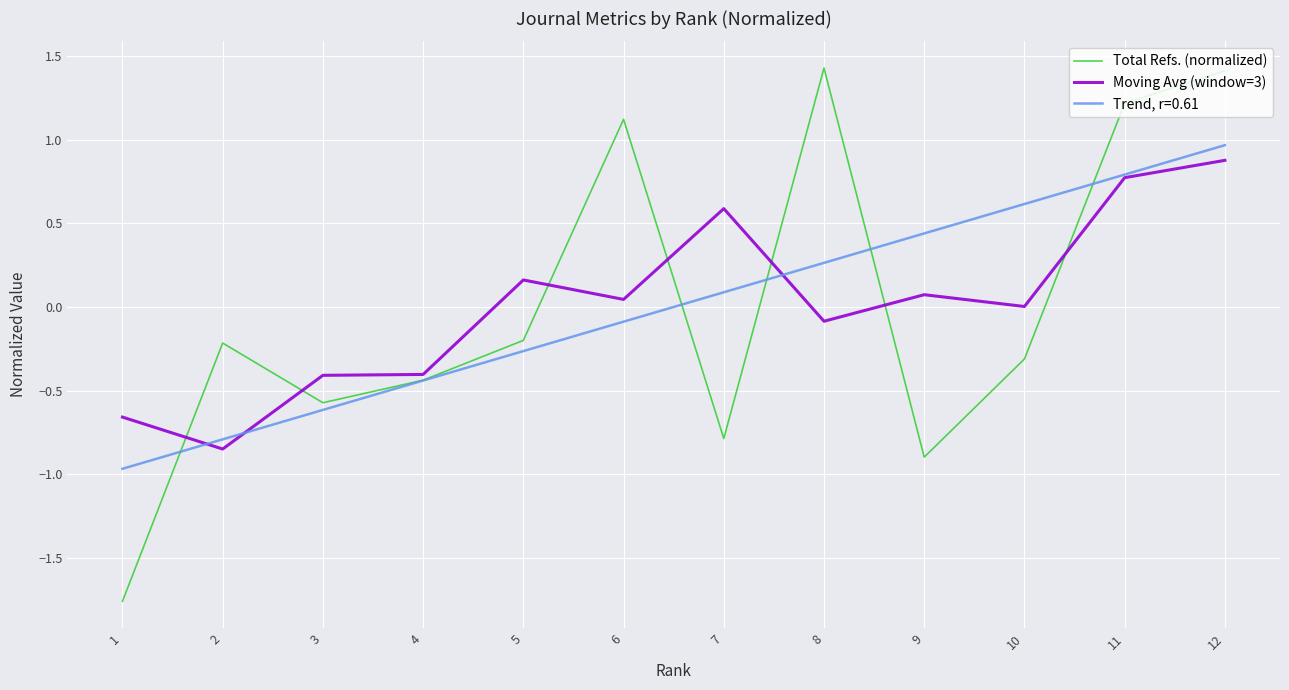

Which series has the largest range (max minus min)?

Total Refs. (normalized)